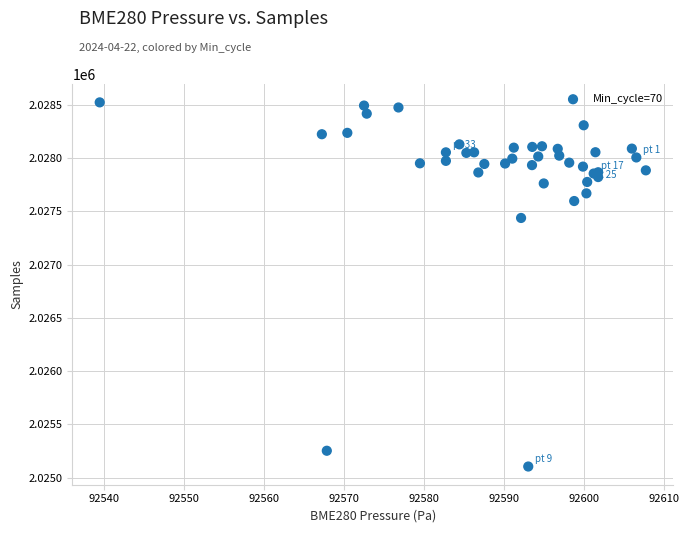

What Y value in the scatter plot is closest to 2026814?

2027438